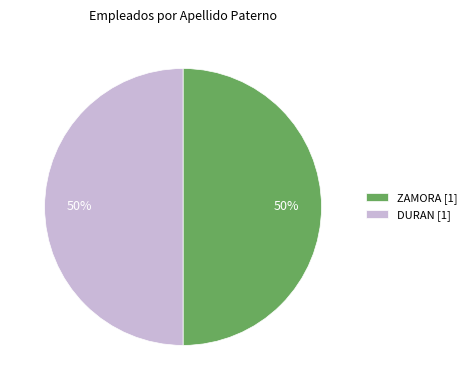

How many slices are in this pie chart?

2